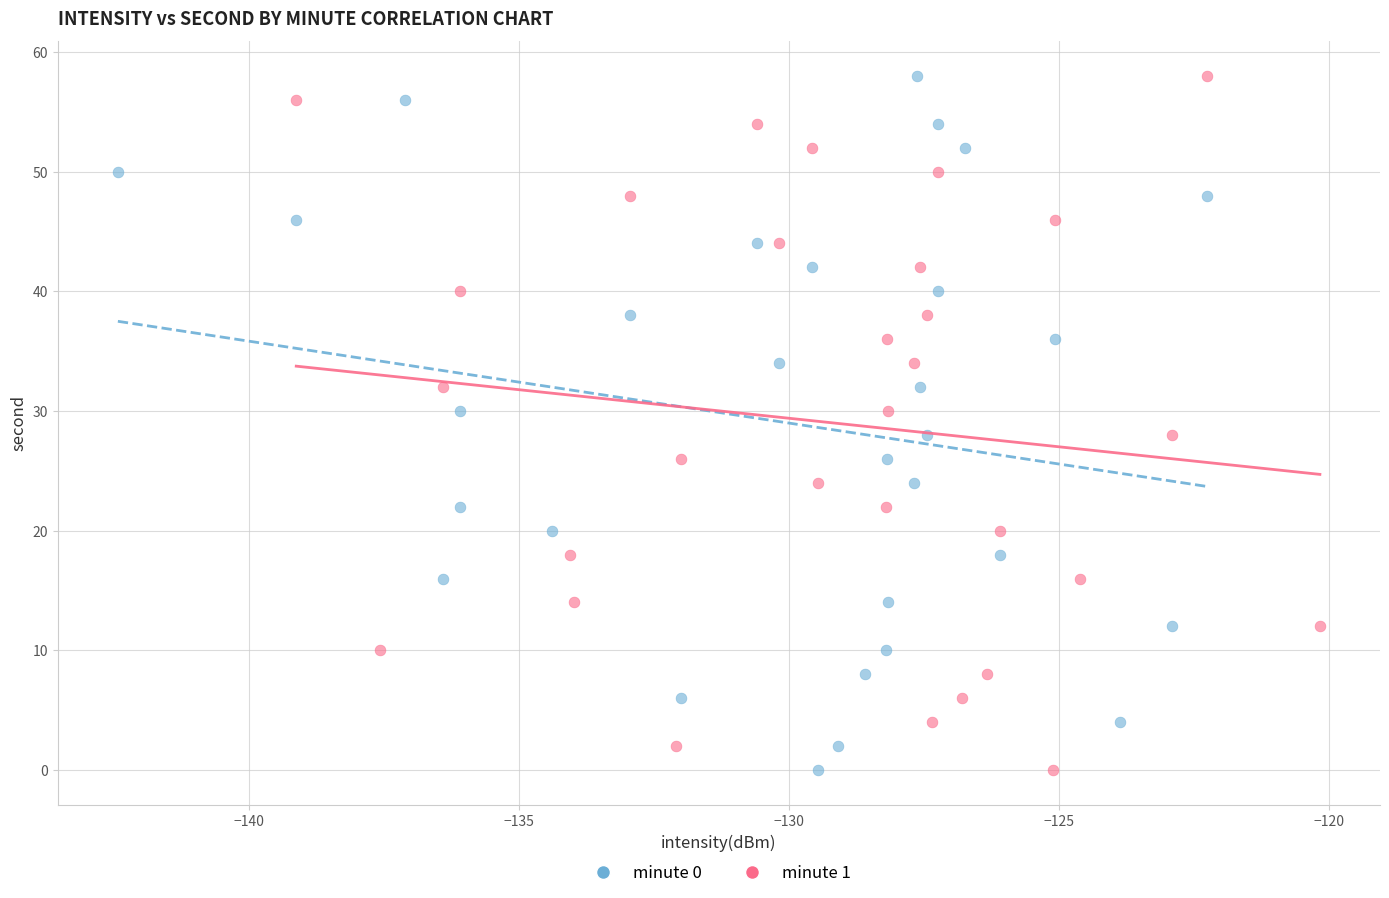

What are all the series names shown in the legend?

minute 0, minute 1